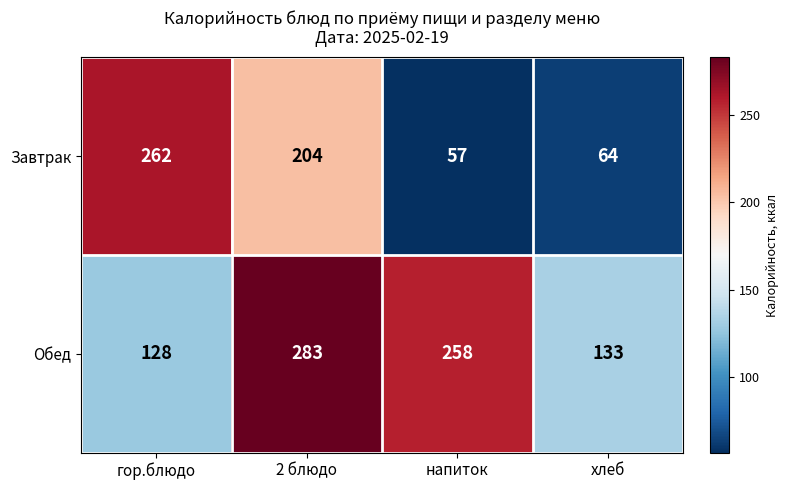

Reading right to left, transcribe all the data shown in this chart.

Завтрак: хлеб=64	напиток=57	2 блюдо=204	гор.блюдо=262
Обед: хлеб=133	напиток=258	2 блюдо=283	гор.блюдо=128